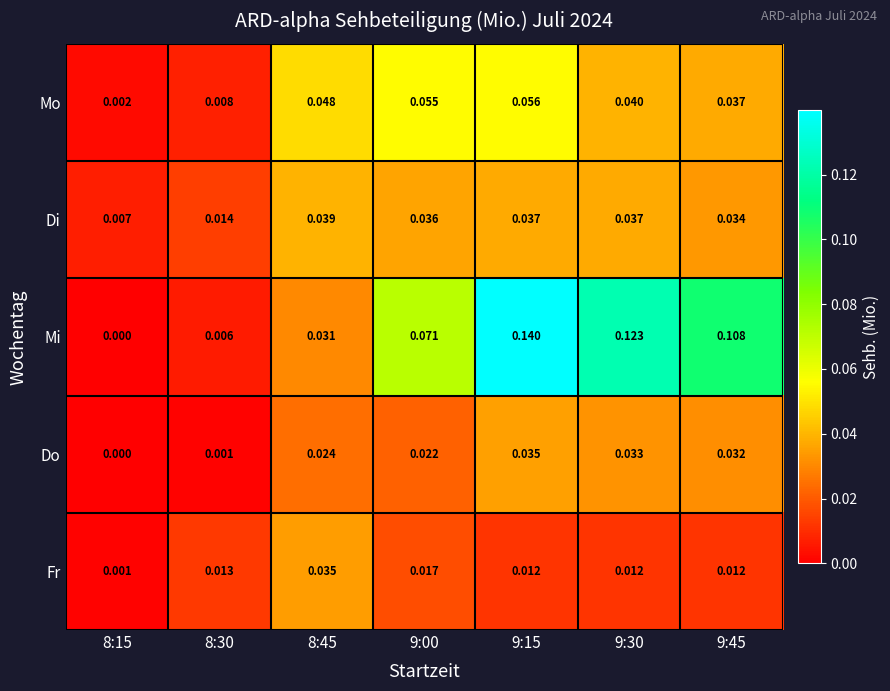

At which category does the chart reach its peak across all series?

9:15